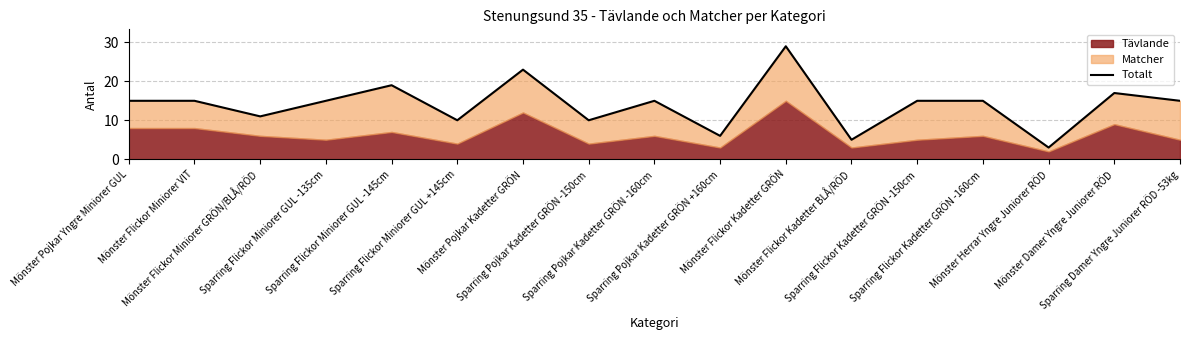

How many lines are shown in the chart?

1